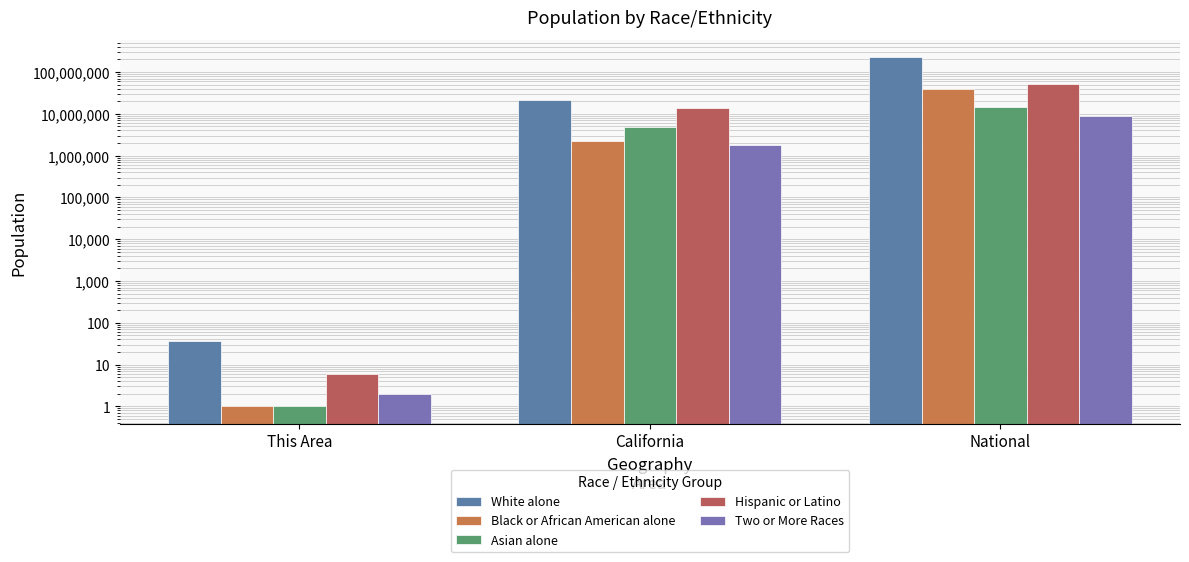

Is it true that Two or More Races equals 3 at This Area?

False